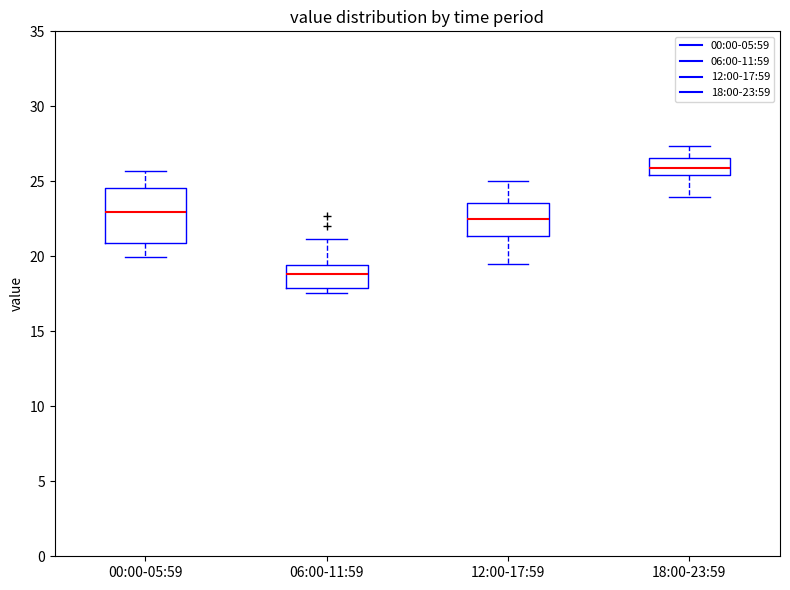

Where does the median line of the box for 06:00-11:59 sit on the y-axis? The values are not printed on the chart, so give them approximately, as read against the axis.

19.0